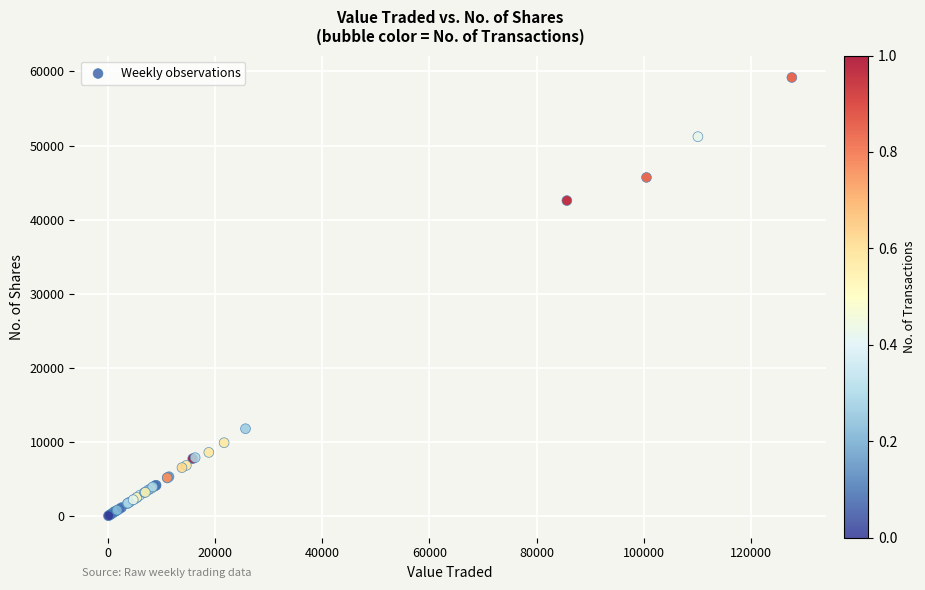

What Y value in the scatter plot is closest to 29616?

42578